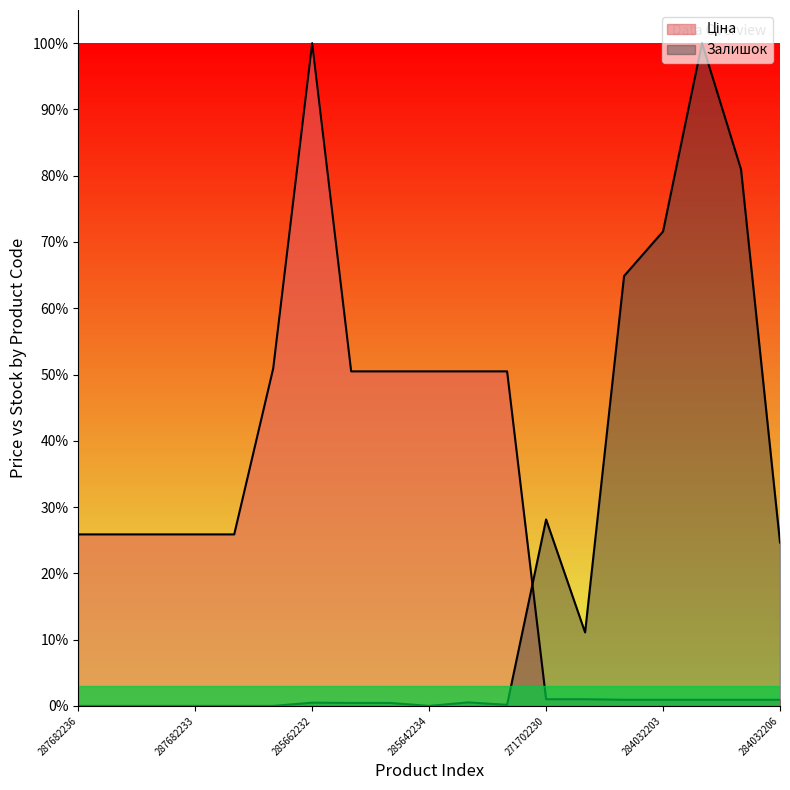

How many times do Ціна and Залишок cross each other?

1